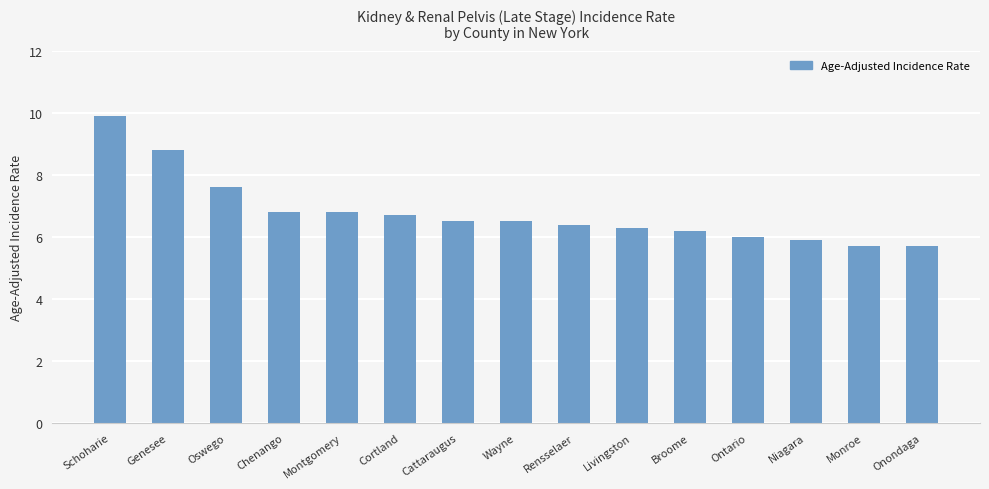

What is the maximum value shown in the chart?

9.9